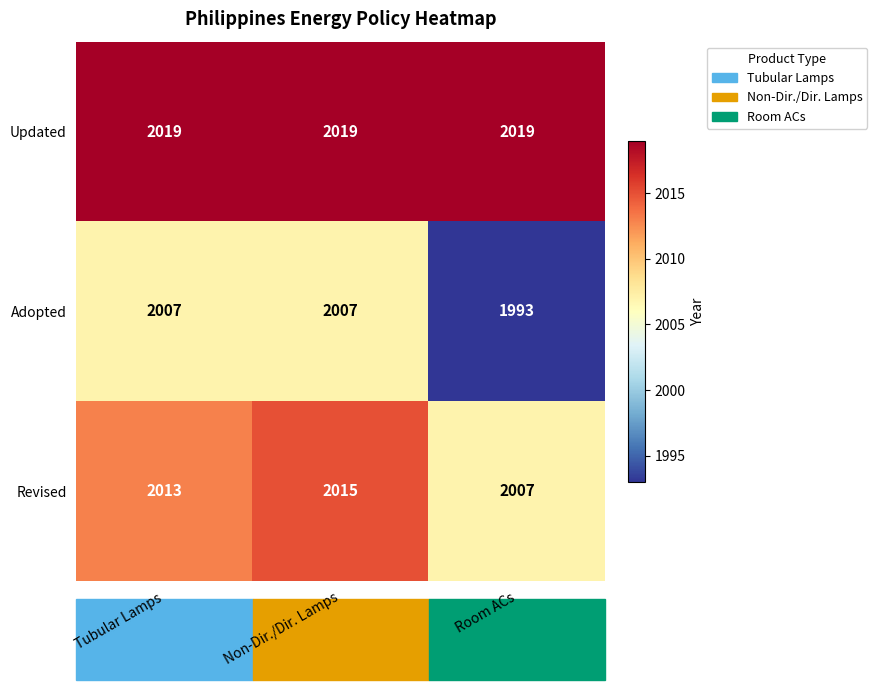

At how many categories does at least one series exceed 2005?

3